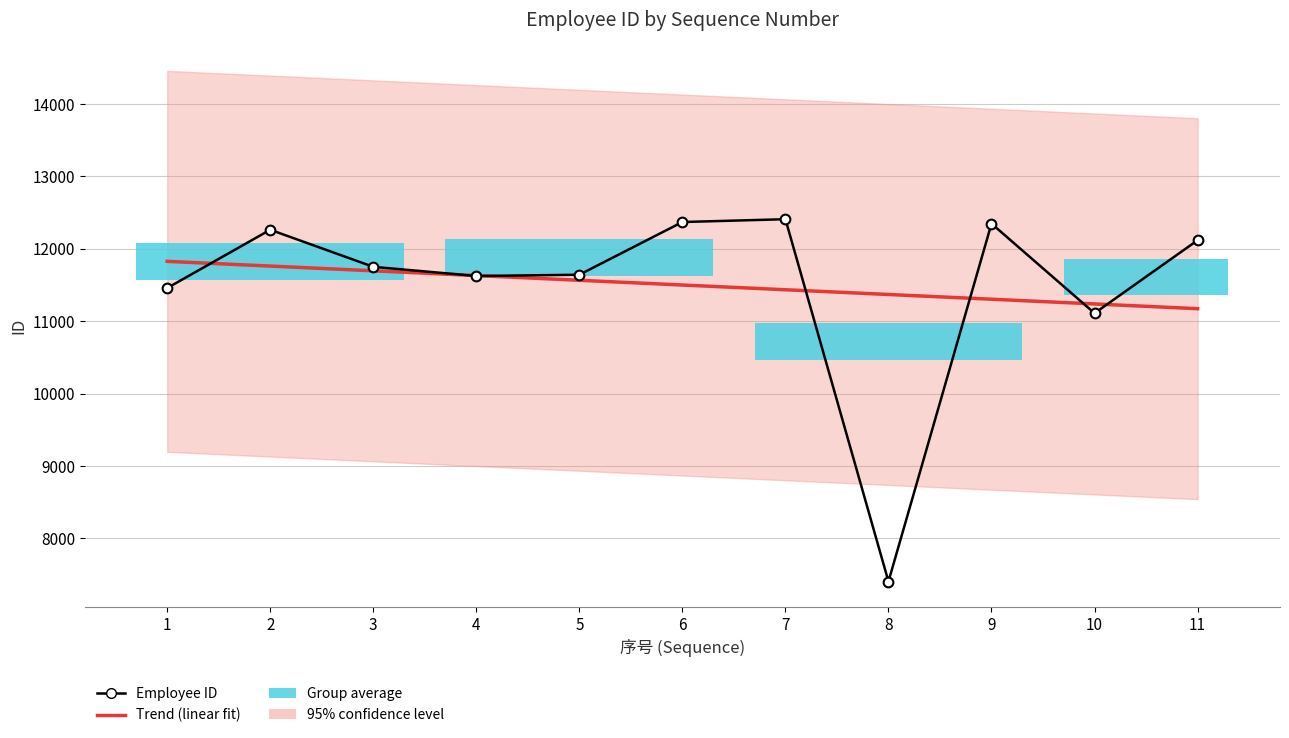

Is it true that the value at 3 is 11751?

True